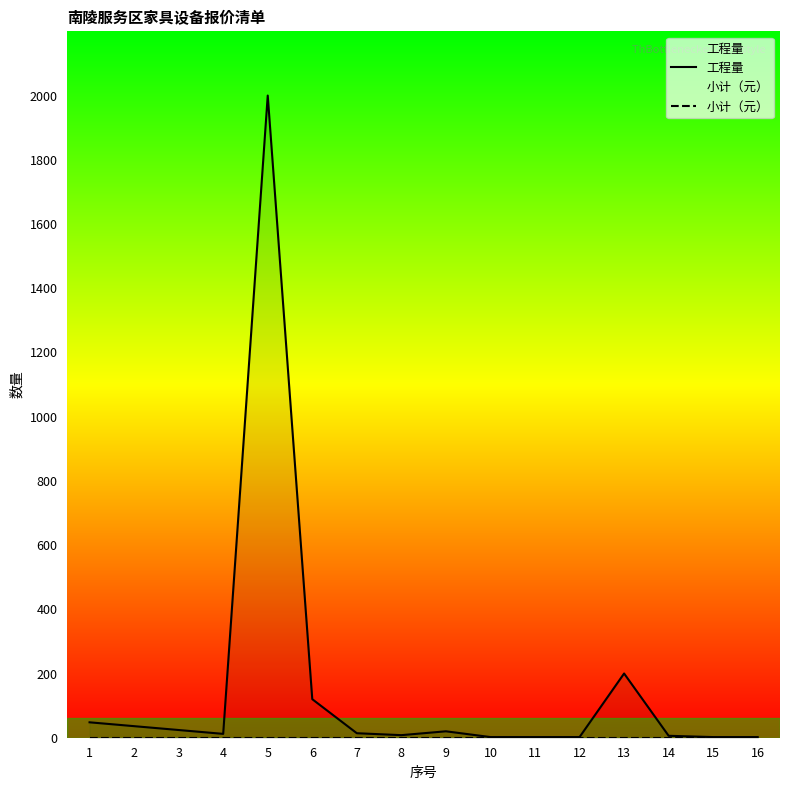

Rank the series at 10 from lowest to highest value.

小计（元）, 工程量